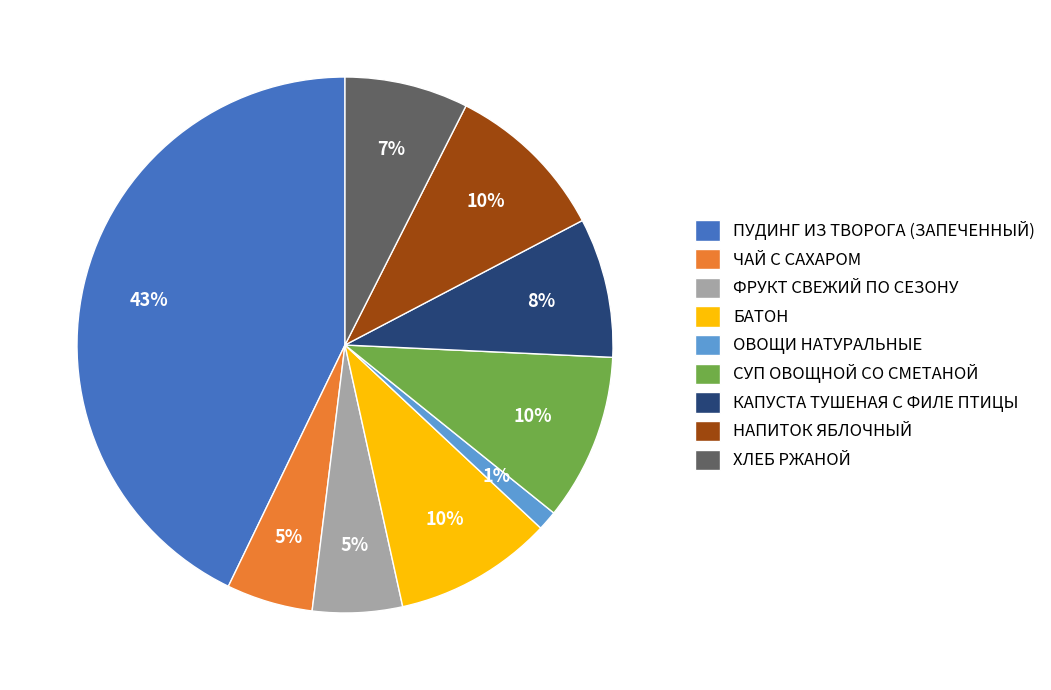

What percentage is the ПУДИНГ ИЗ ТВОРОГА (ЗАПЕЧЕННЫЙ) slice, to the nearest percent?

43%